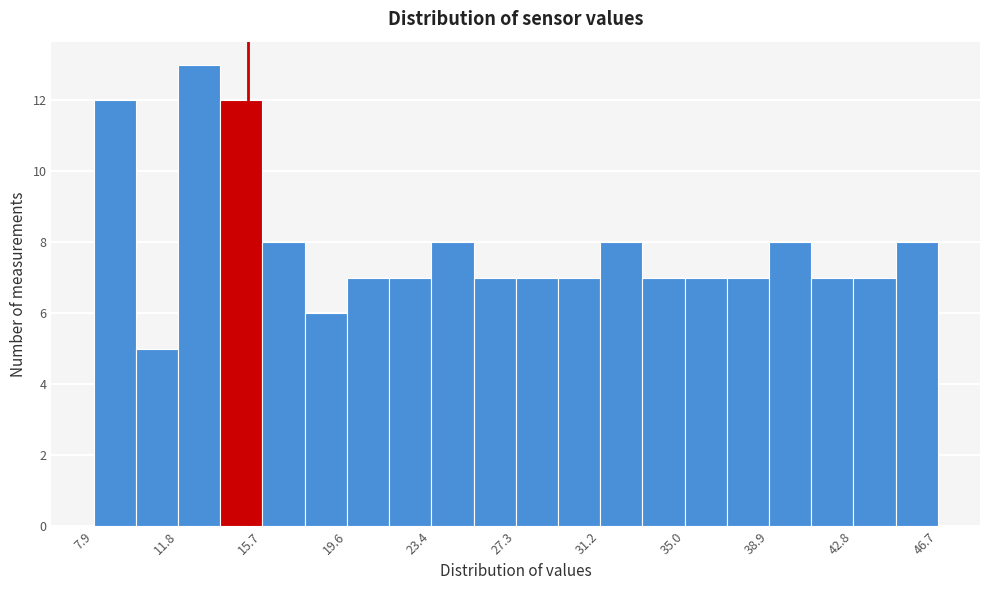

Around what value on the x-axis is the tallest bar? Give the approximate position of its centre, as read against the axis.

13.0